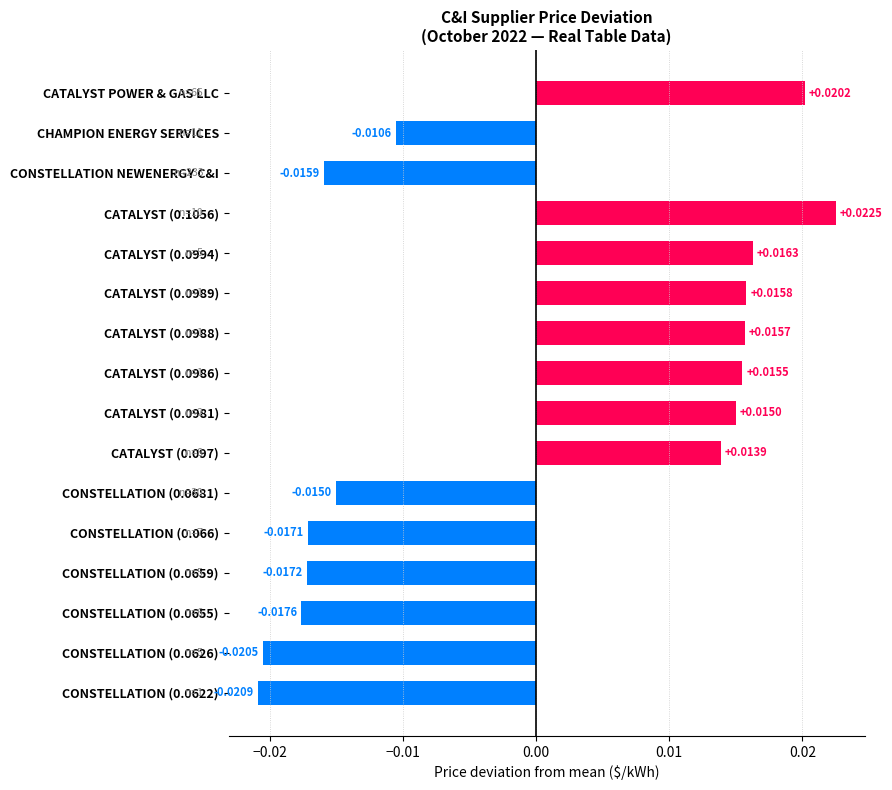

Rank the categories by value from highest to lowest.

CATALYST (0.1056), CATALYST POWER & GAS LLC, CATALYST (0.0994), CATALYST (0.0989), CATALYST (0.0988), CATALYST (0.0986), CATALYST (0.0981), CATALYST (0.097), CHAMPION ENERGY SERVICES, CONSTELLATION (0.0681), CONSTELLATION NEWENERGY C&I, CONSTELLATION (0.066), CONSTELLATION (0.0659), CONSTELLATION (0.0655), CONSTELLATION (0.0626), CONSTELLATION (0.0622)